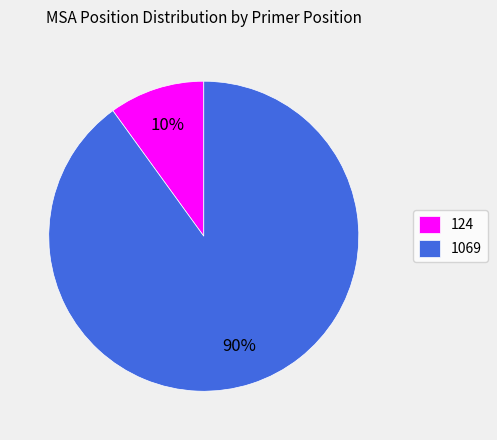

Which slice is the largest?

1069